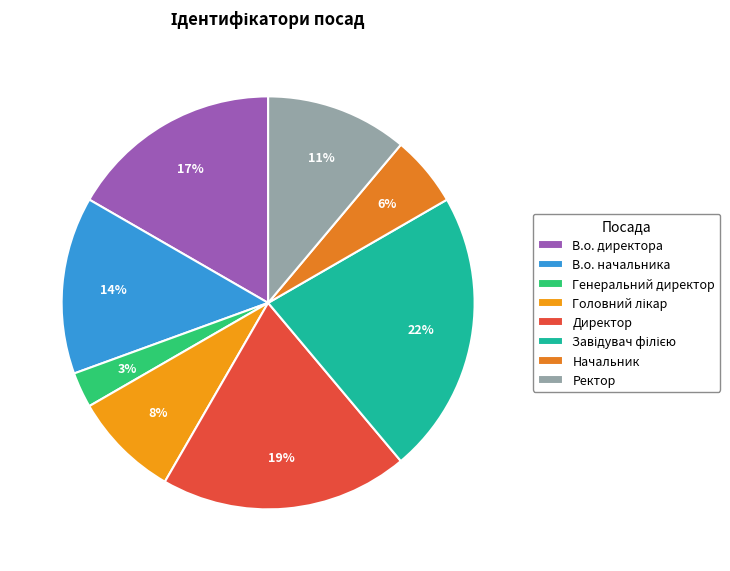

To the nearest percent, what is the difference between the Директор and Головний лікар slice percentages?

11%